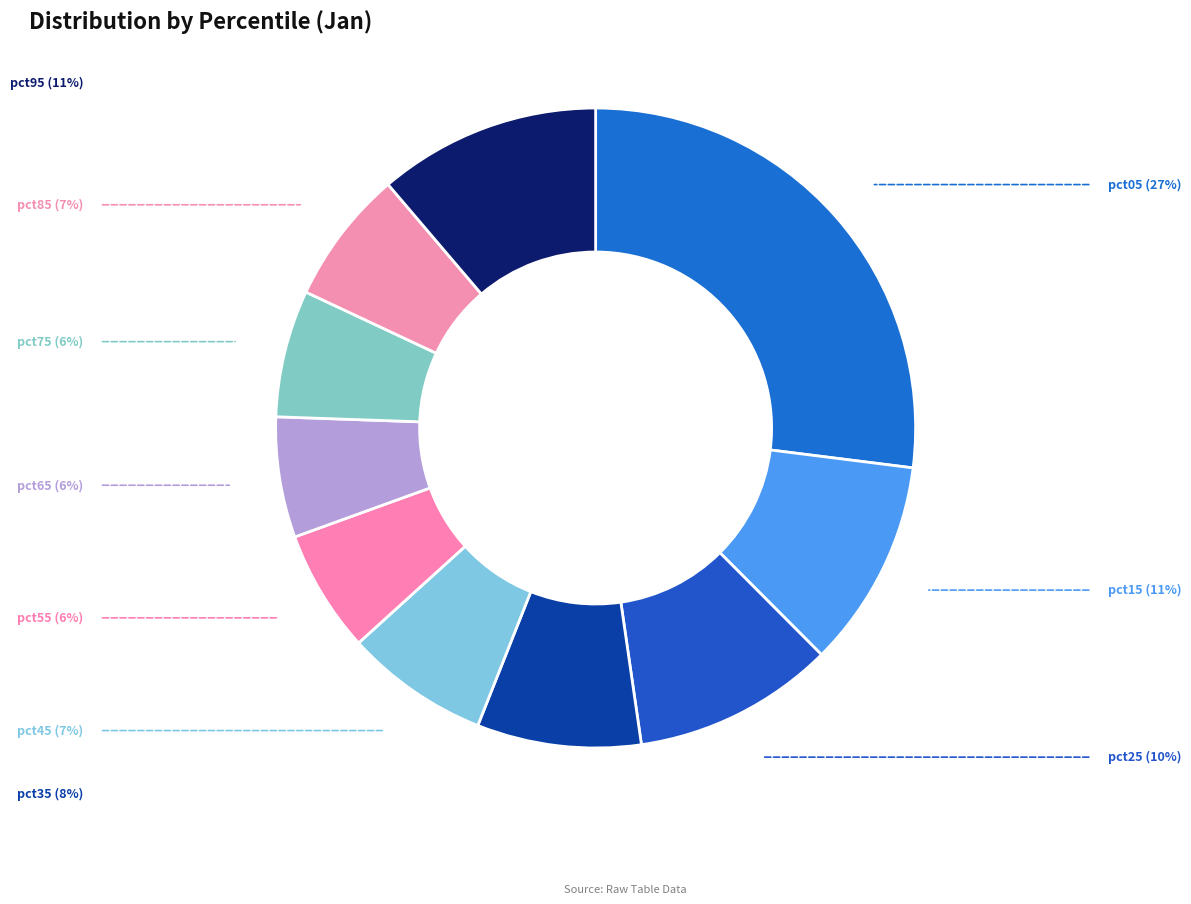

True or false: pct25 accounts for 5% of the total.

False